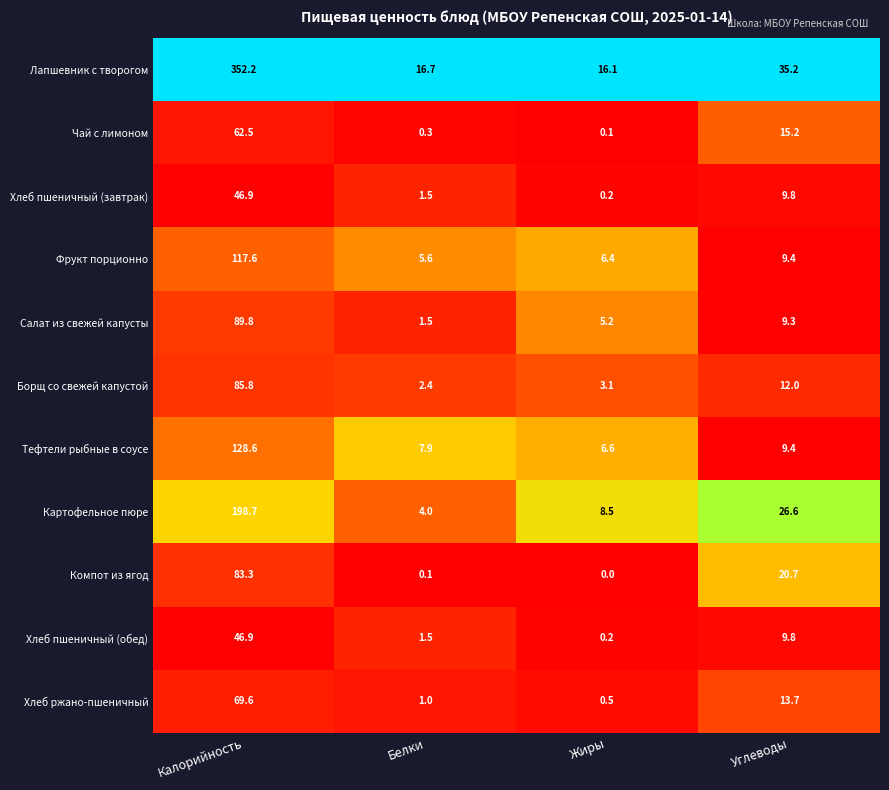

At which category is the sum across all series the highest?

Калорийность